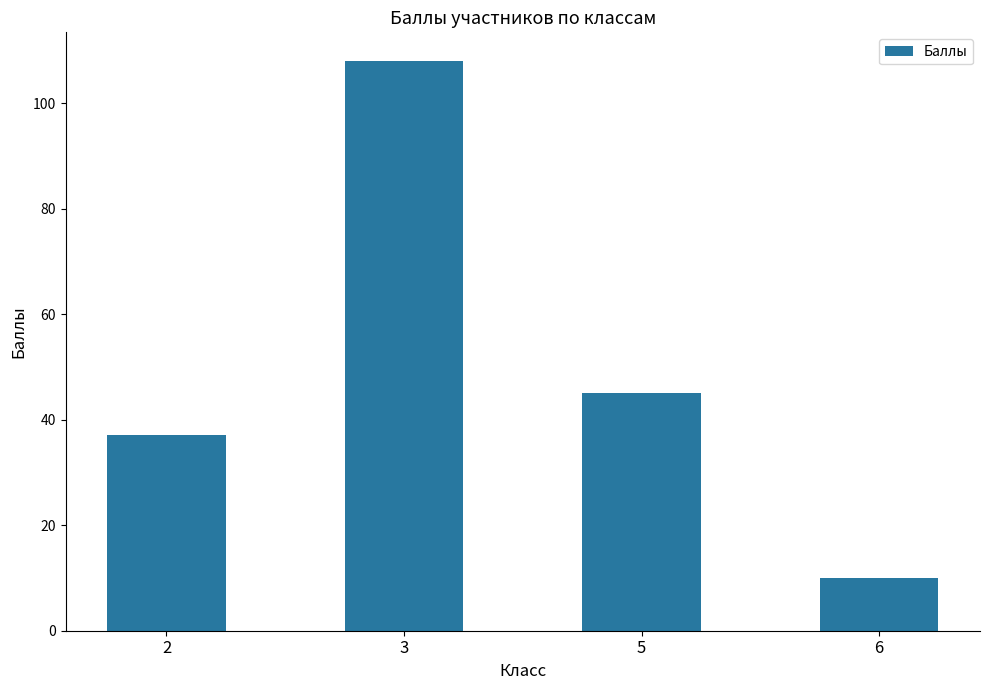

Which has a higher value, 5 or 6?

5